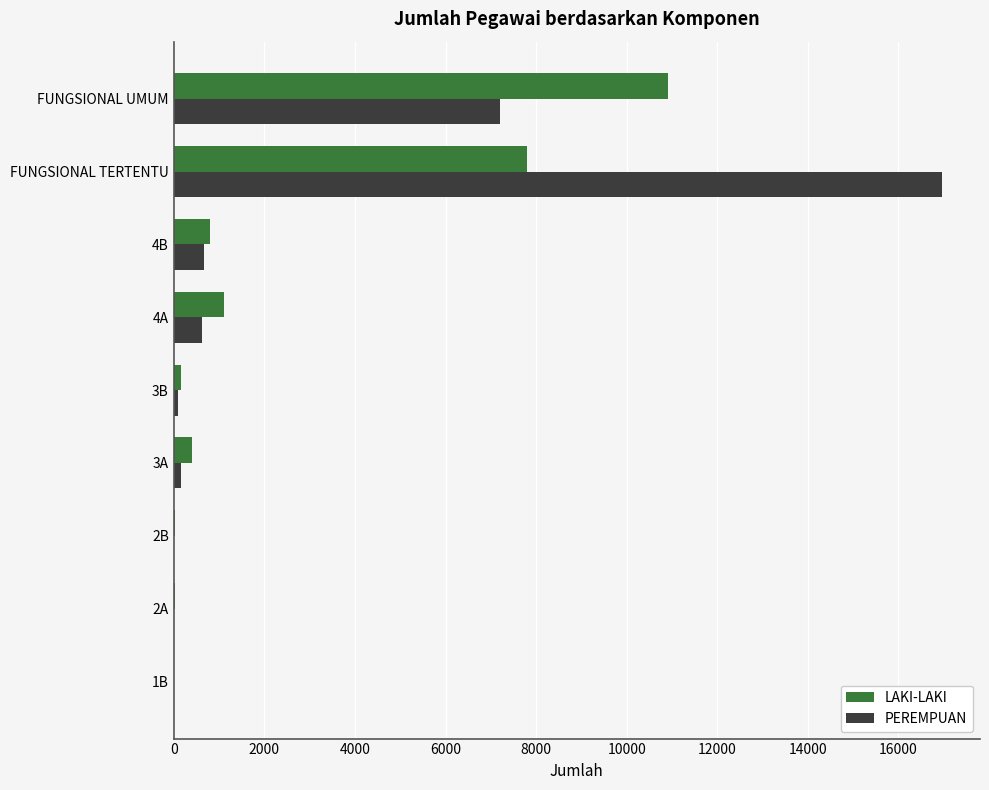

What is the maximum value shown in the chart?

16952